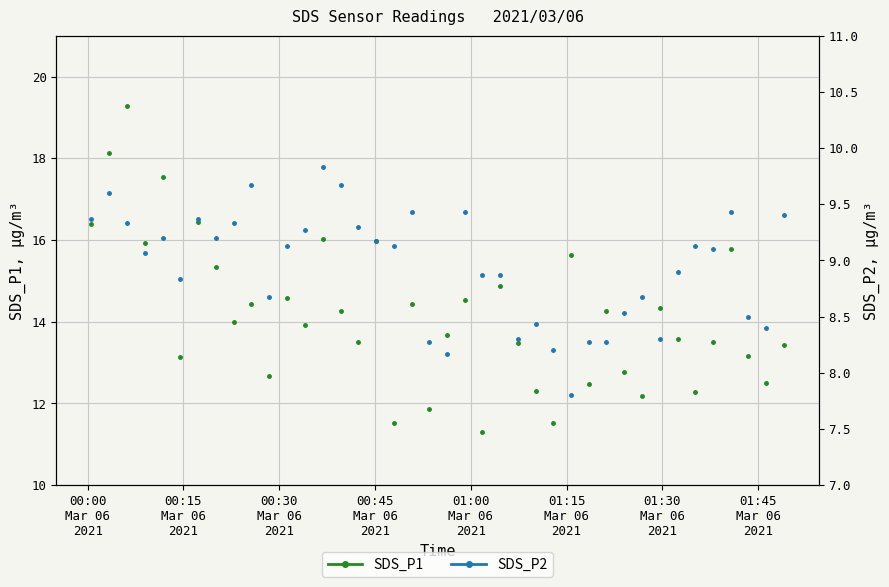

What is the value of the SDS_P1 point at the 34th from the left?

13.6